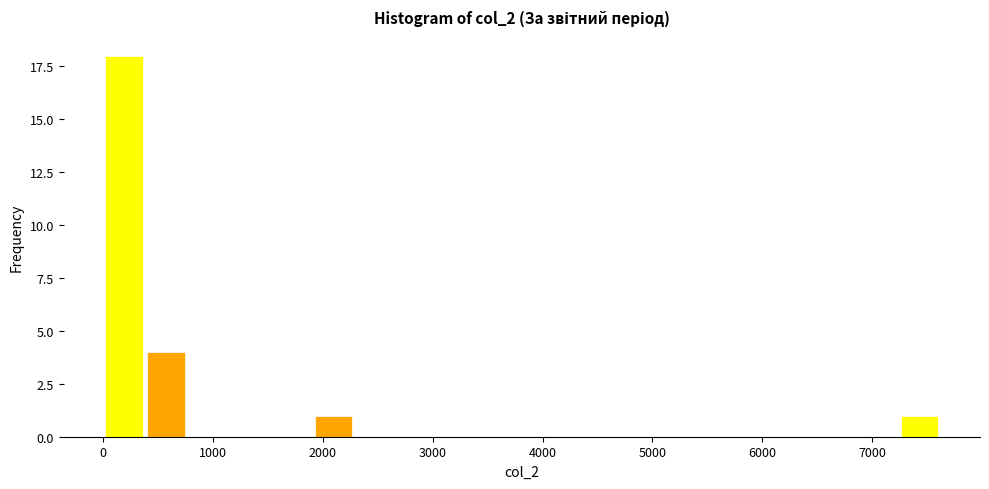

Read against the x-axis, roughly where is the centre of the tallest bar?

200